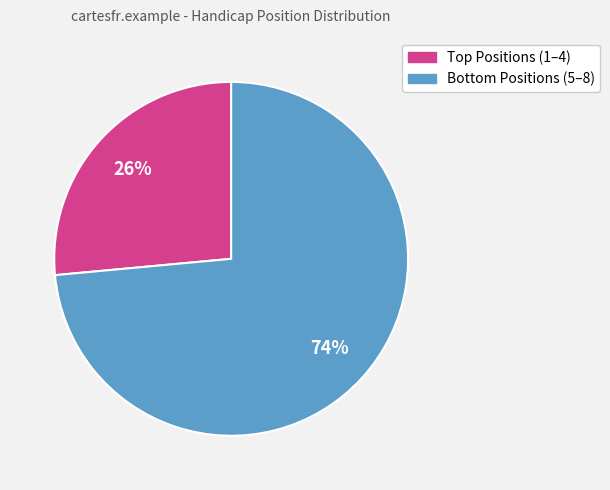

To the nearest percent, what is the average slice percentage?

50%